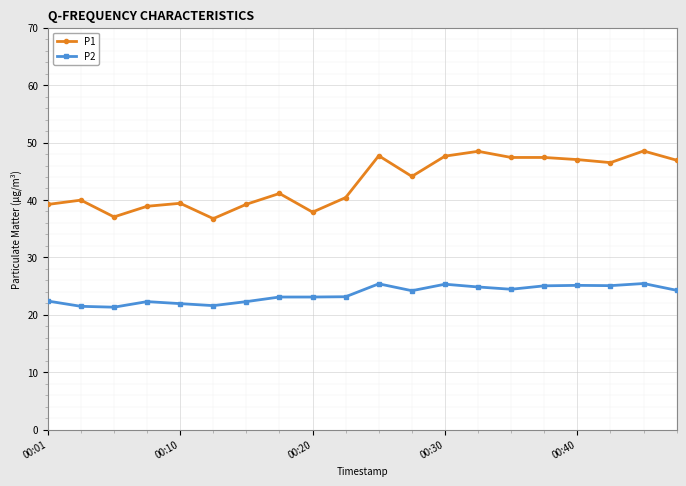

Rank the series by their average value, from lowest to highest.

P2, P1